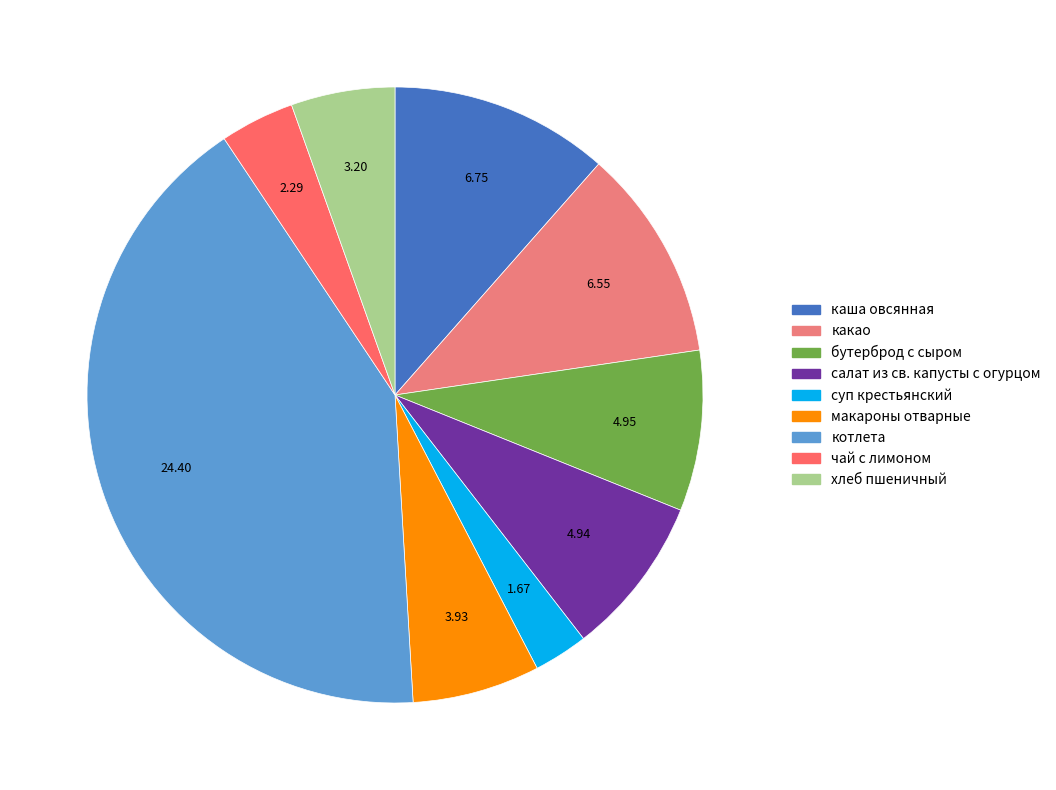

The каша овсянная slice represents 1% of the pie. True or false?

False